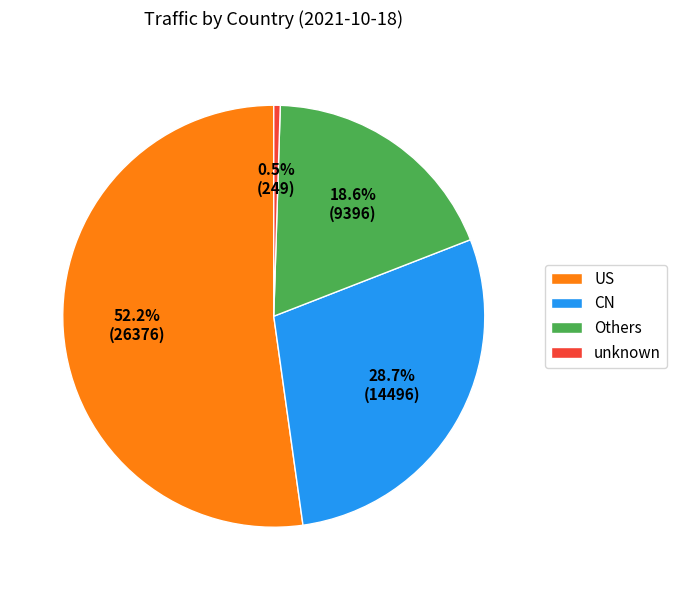

Is there any slice that represents more than half of the pie?

Yes